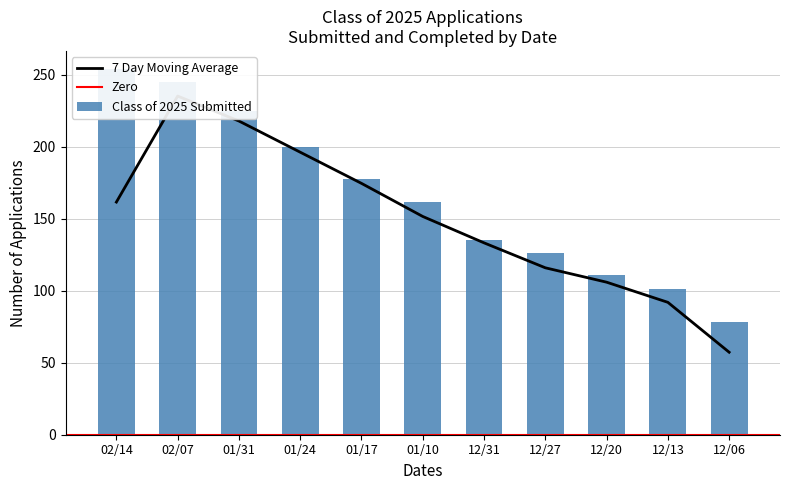

At which label is the value closest to 166?

01/10